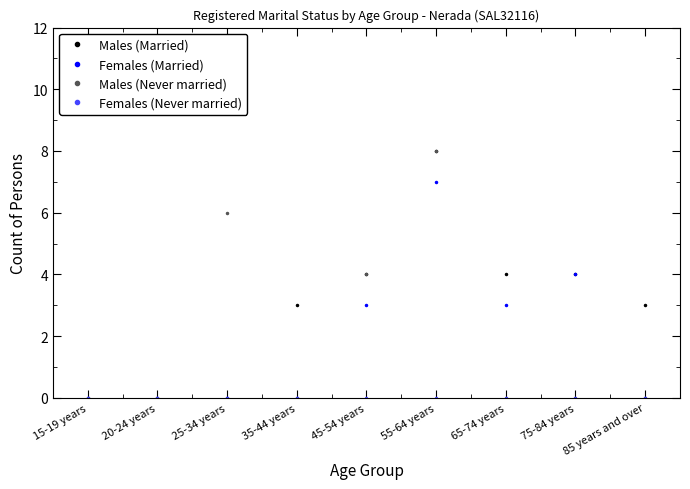

At which category is the sum across all series the highest?

55-64 years